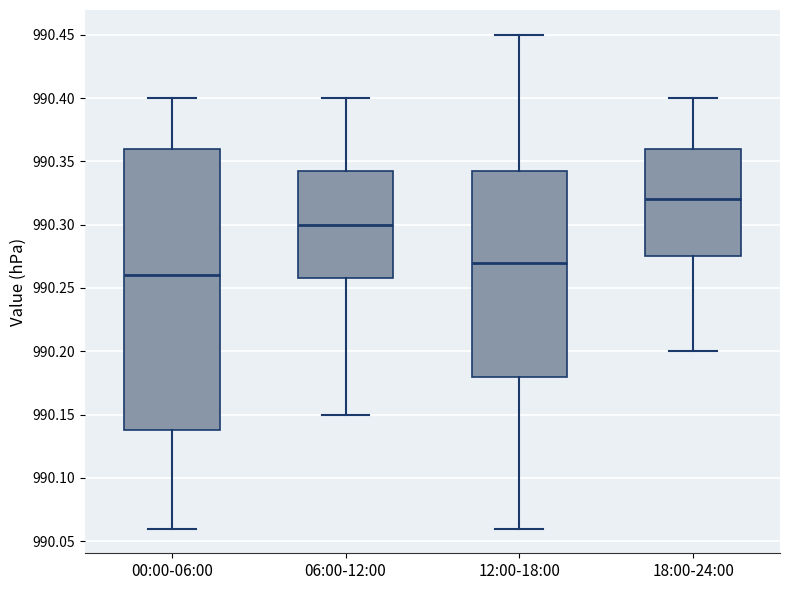

Reading left to right, read every box against the y-axis: the position of its median line, the range the box covers, and the ends of its whiskers. The values are not printed on the chart, so give them approximately, as read against the axis.

00:00-06:00: median 990.260, box 990.140 to 990.360, whiskers 990.060 to 990.400
06:00-12:00: median 990.300, box 990.260 to 990.345, whiskers 990.150 to 990.400
12:00-18:00: median 990.270, box 990.180 to 990.345, whiskers 990.060 to 990.450
18:00-24:00: median 990.320, box 990.275 to 990.360, whiskers 990.200 to 990.400